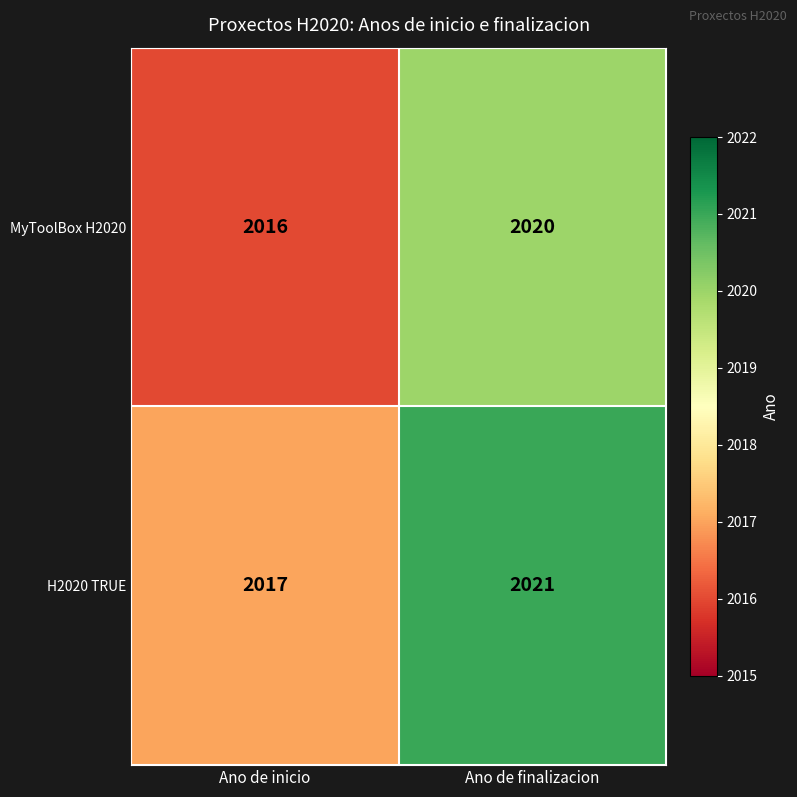

What value does the H2020 TRUE series have at Ano de finalizacion?

2021